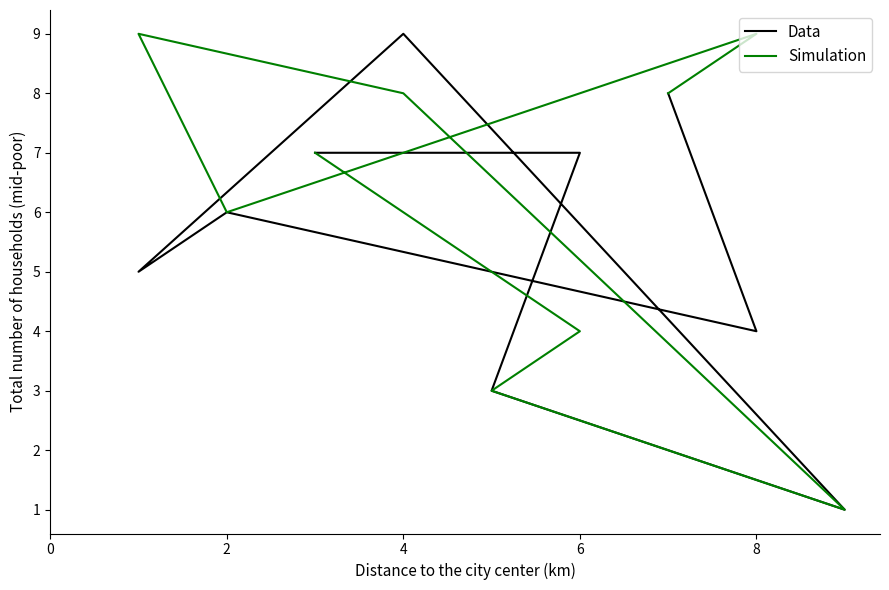

True or false: Data and Simulation cross at least once.

True